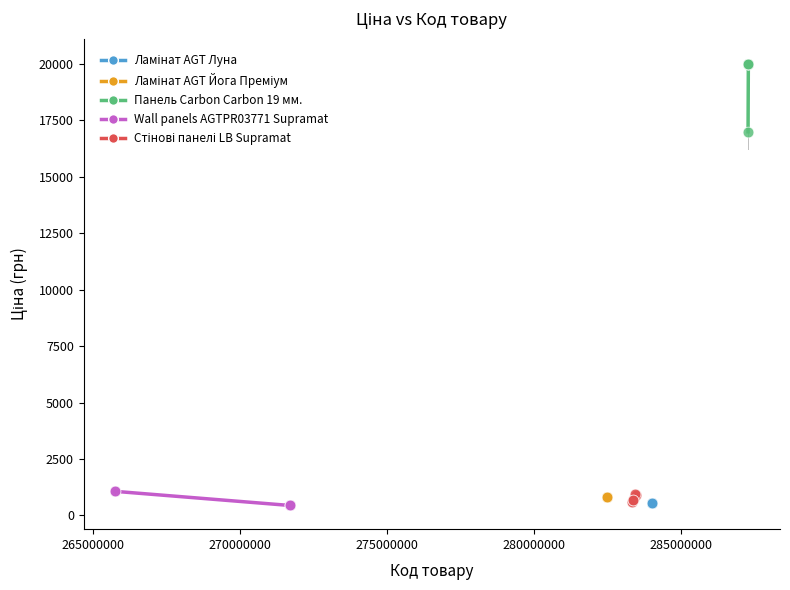

Which series contains the highest Y value?

Панель Carbon Carbon 19 мм.